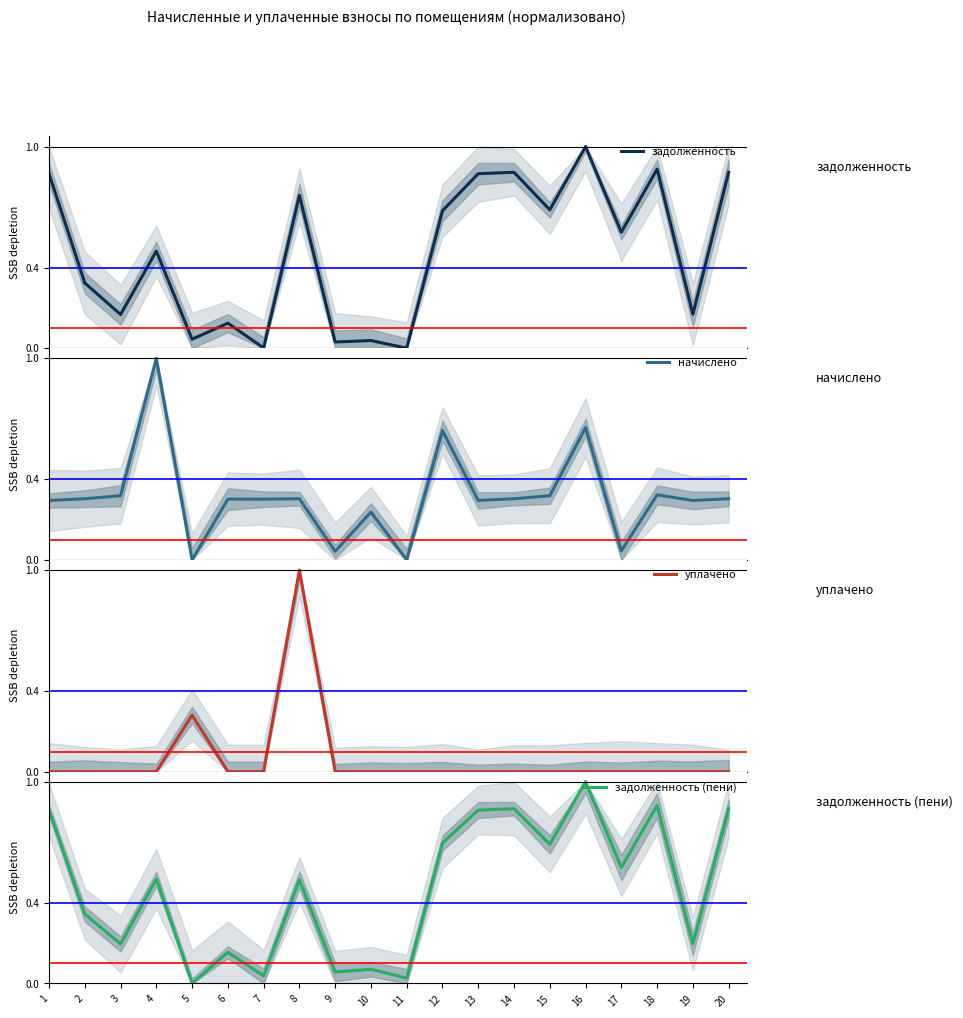

Which series has the largest total across all categories?

задолженность